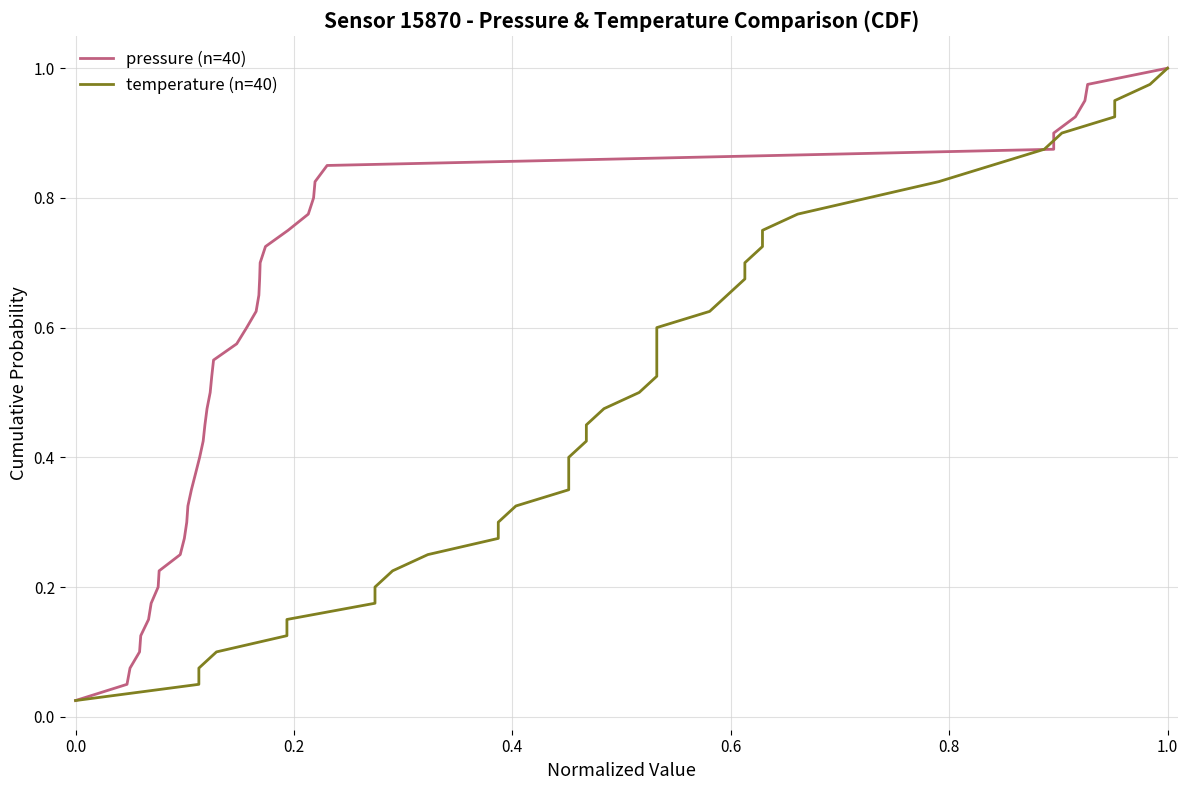

What are all the series names shown in the legend?

pressure (n=40), temperature (n=40)